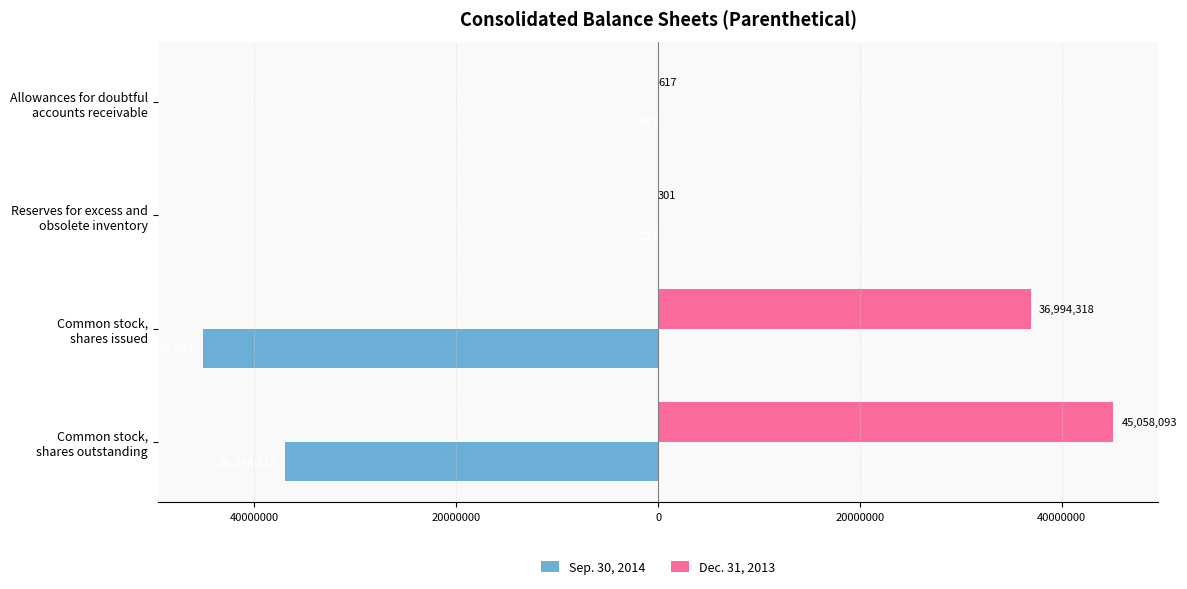

What is the greatest value displayed?

45058093